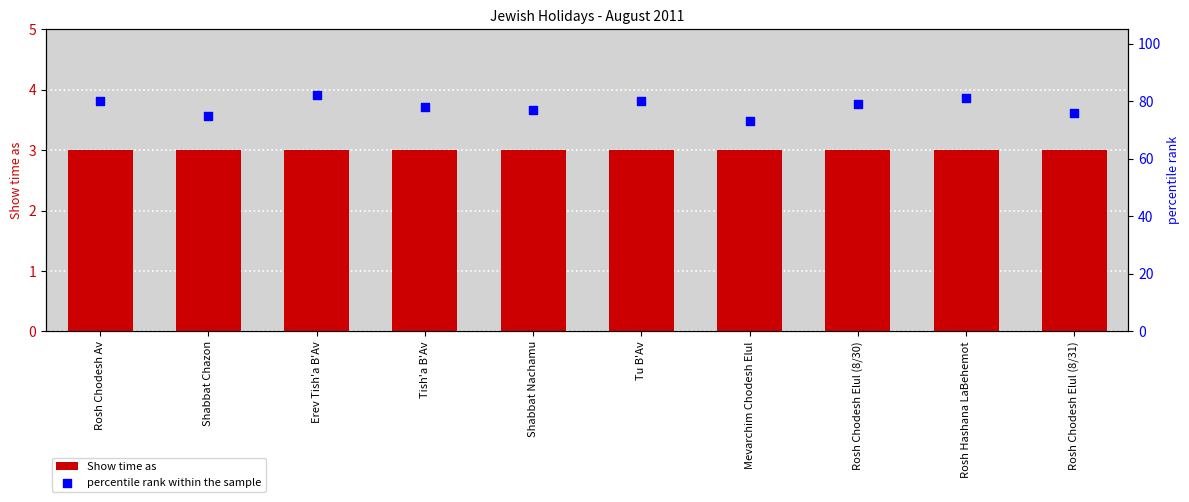

Which series has the largest total across all categories?

percentile rank within the sample